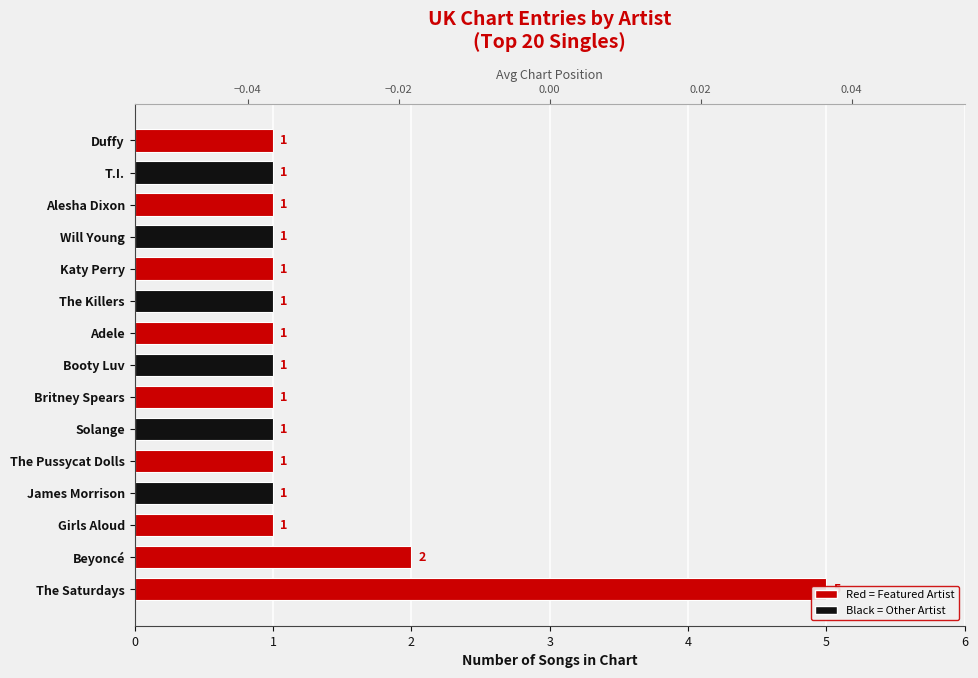

Is it true that the value at Duffy is 1?

True